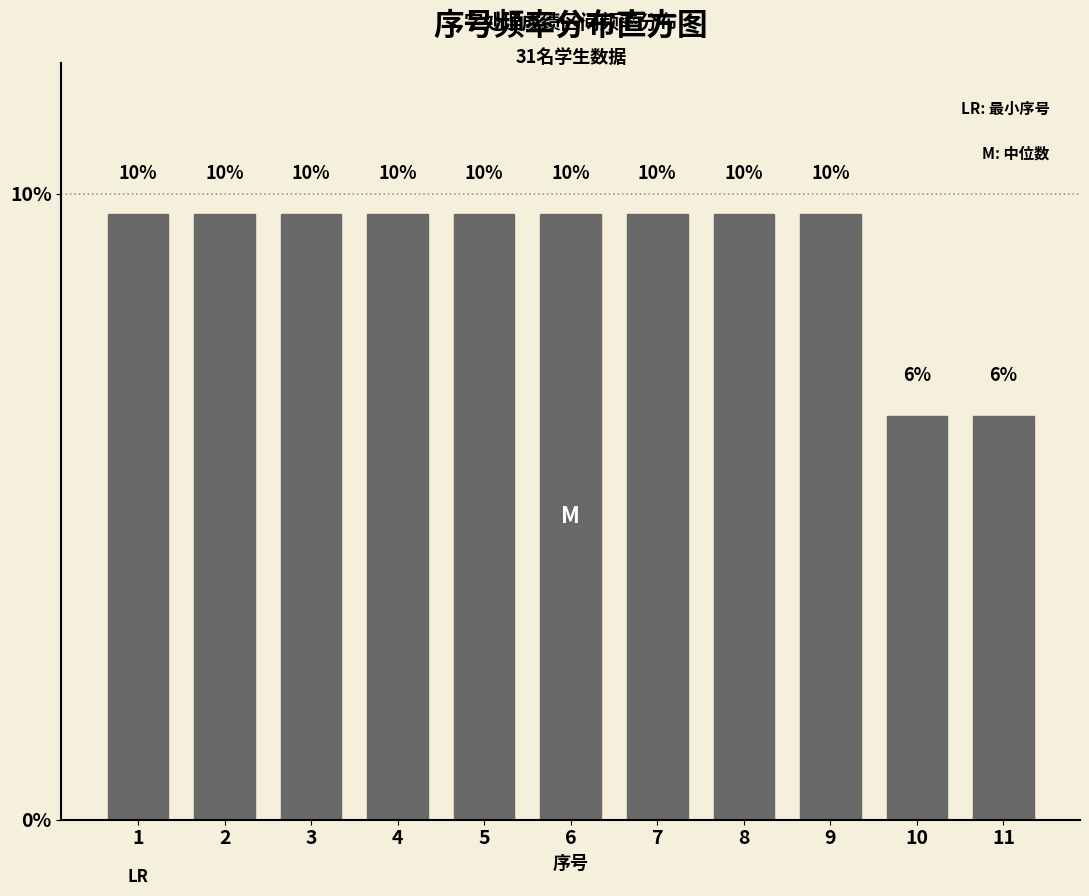

How many bars are there in total?

11